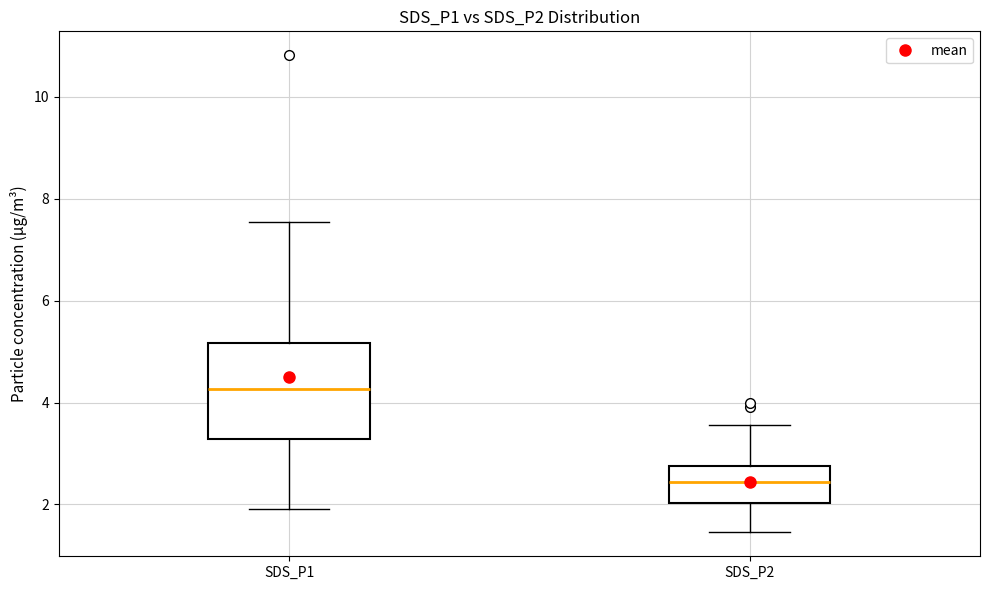

Where is the lower edge of the box for SDS_P1 on the y-axis? The values are not printed on the chart, so give them approximately, as read against the axis.

3.2